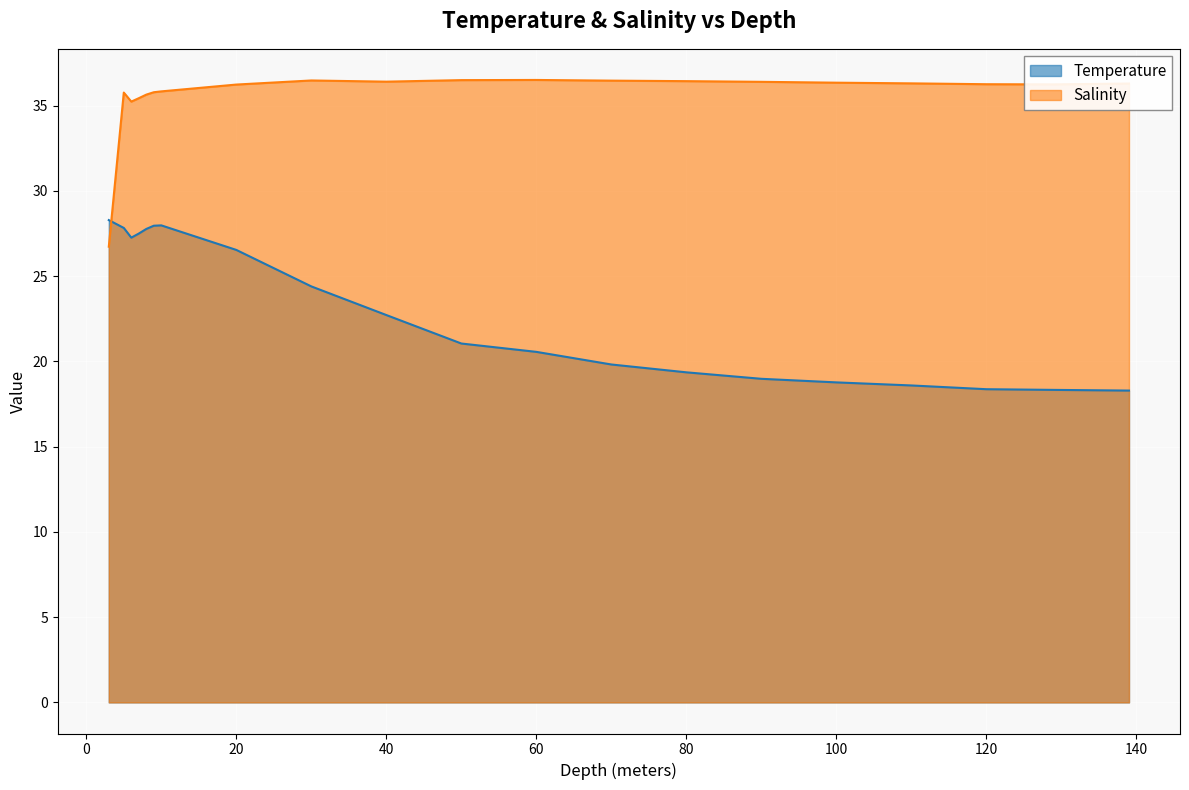

At which label is Salinity closest to 31?

6.0